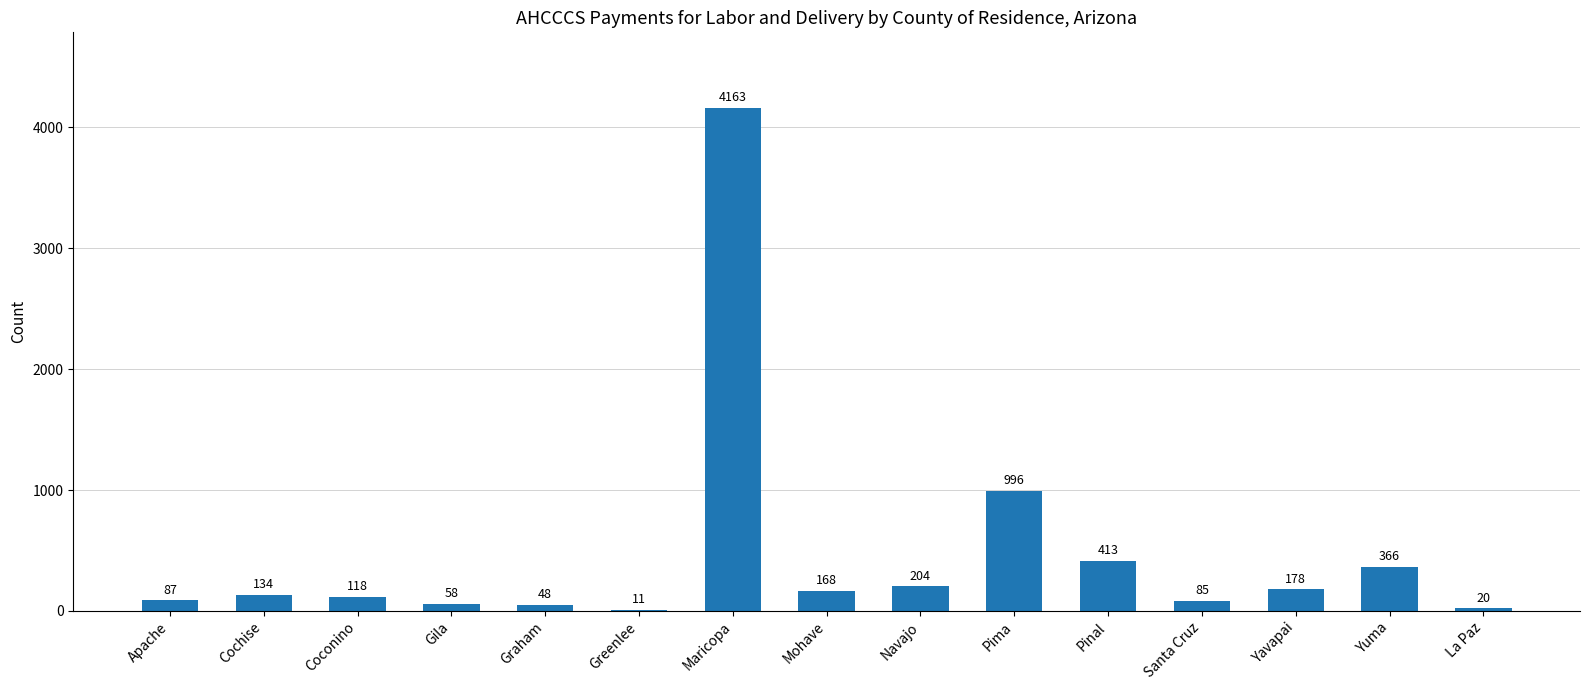

What is the sum of the values at Yavapai and Apache?

265